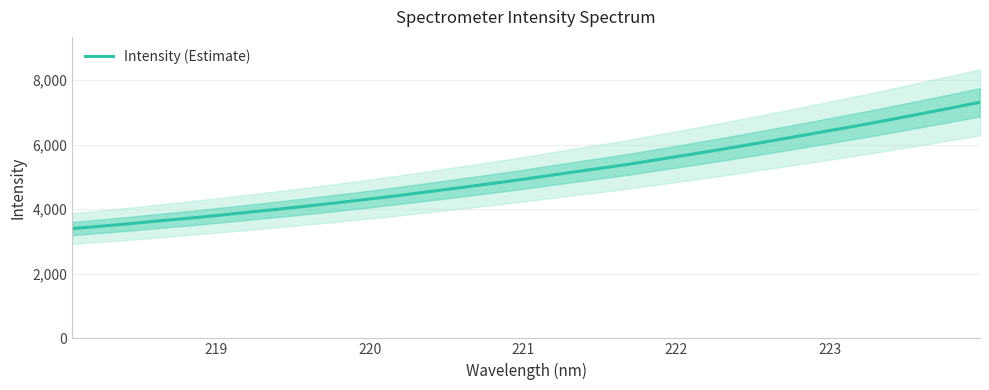

What is the maximum value for Intensity (Estimate)?

7308.3